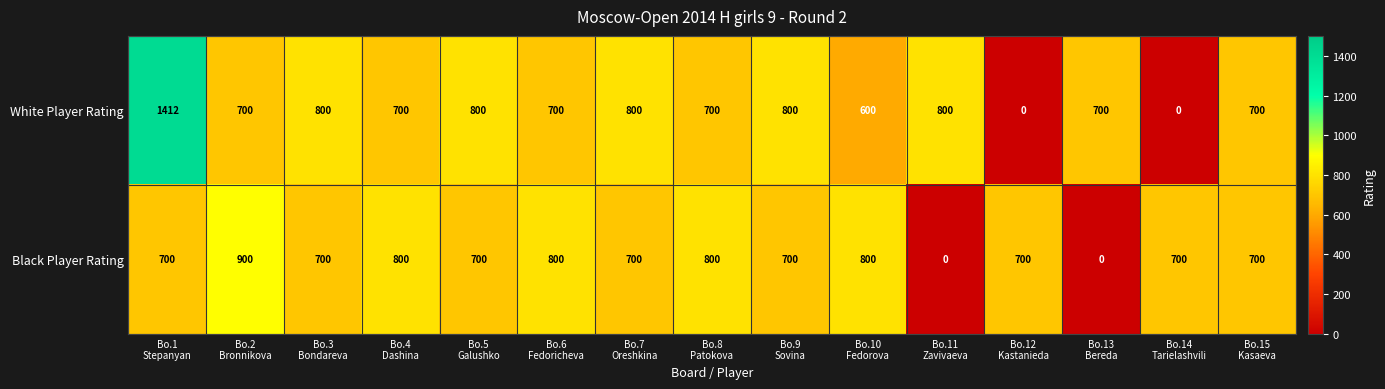

What is the sum of all Black Player Rating values?

9700